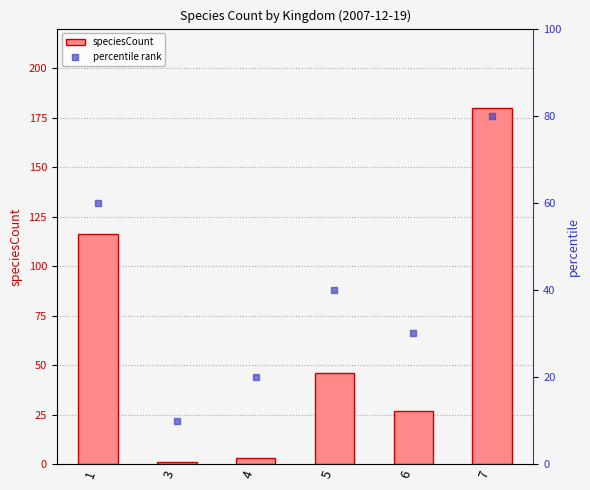

What is the difference between the maximum and minimum values in the percentile rank series?

70